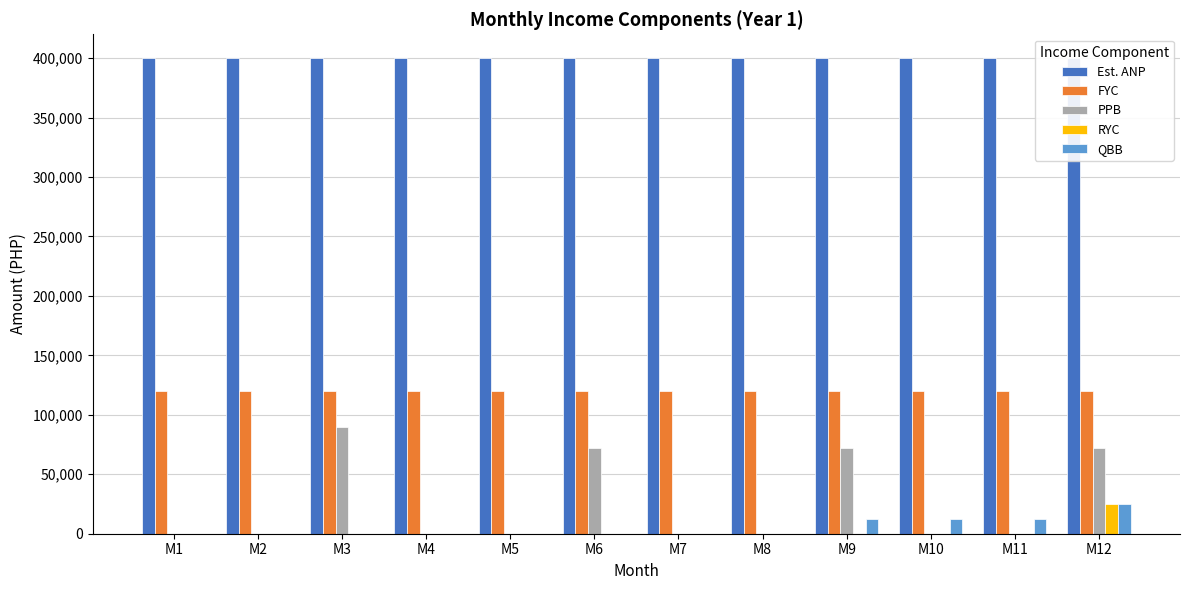

Does the chart contain any negative values?

No